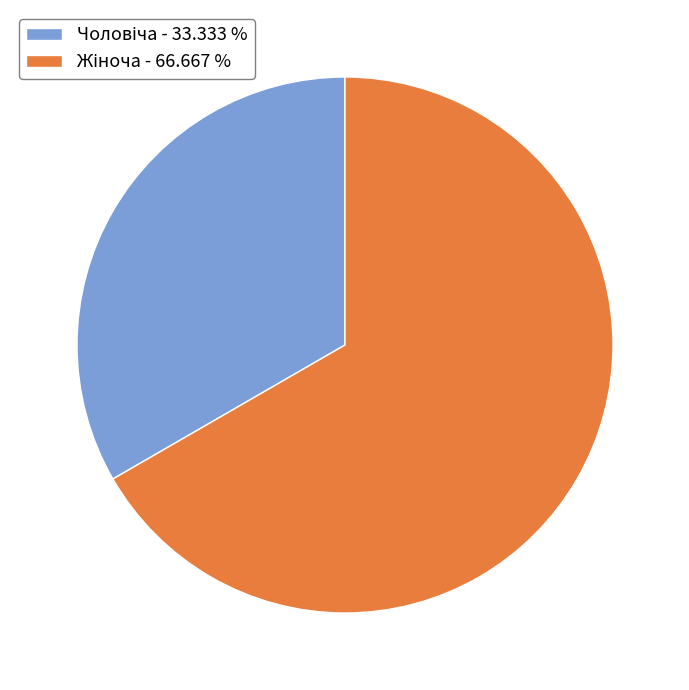

What is the change in value from Чоловіча to Жіноча?

+1